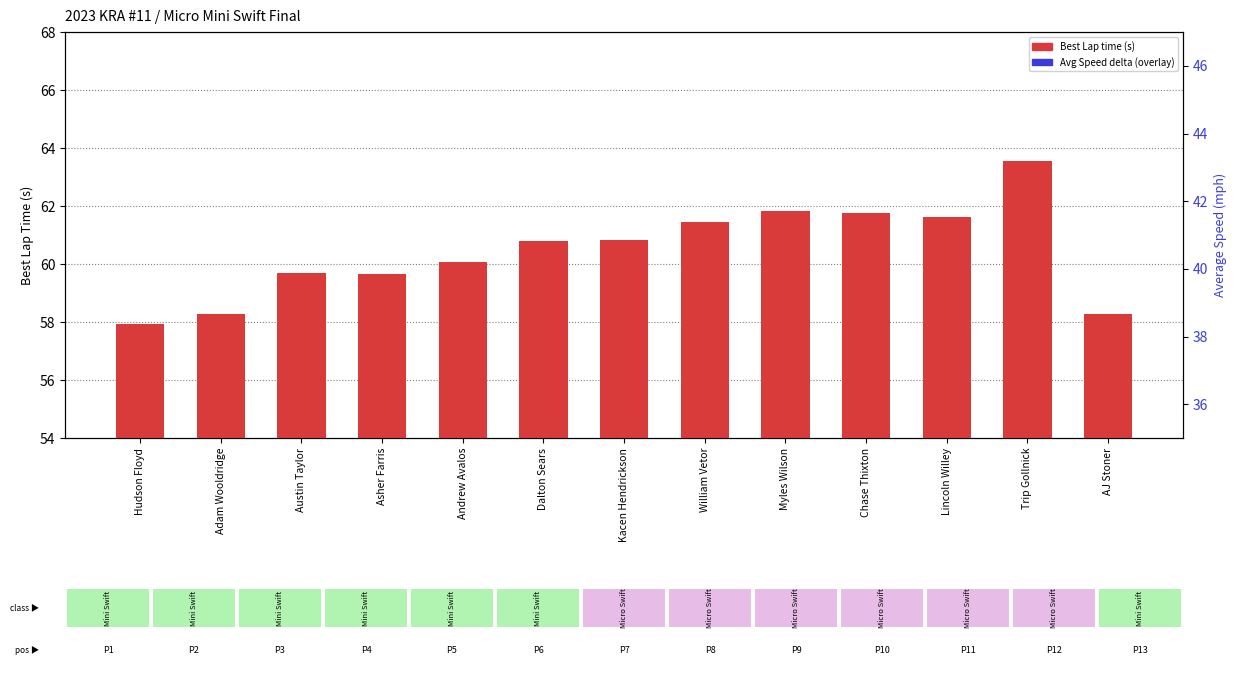

At which label does Average Speed (overlay) first exceed 2?

Andrew Avalos